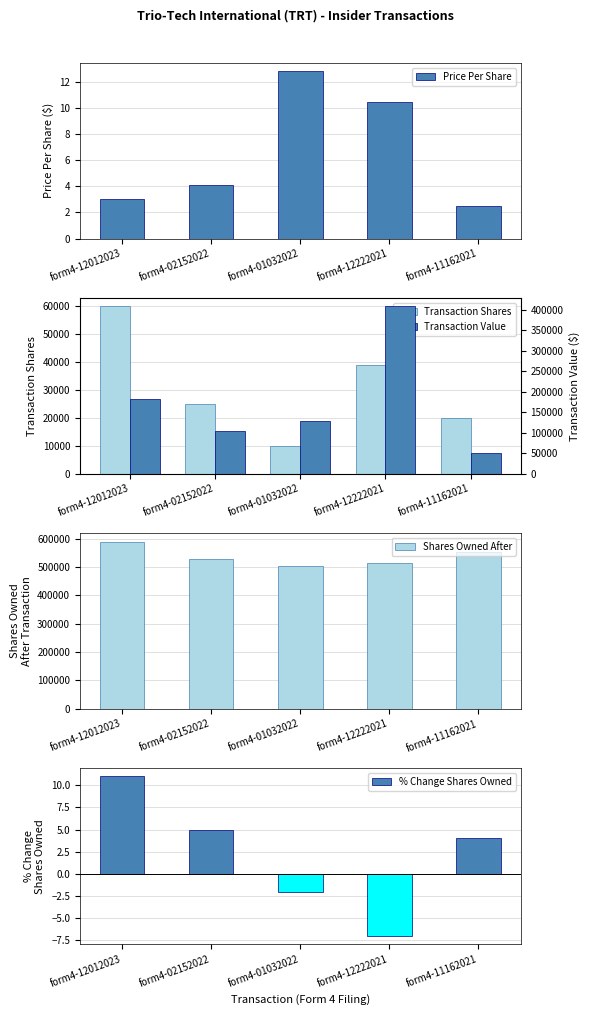

Count the number of categories in the chart.

5